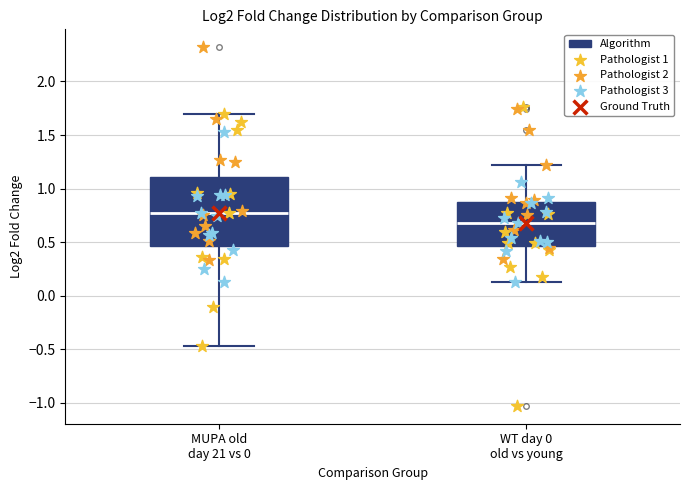

Where does the lower whisker of the box for WT day 0 old vs young end on the y-axis? The values are not printed on the chart, so give them approximately, as read against the axis.

0.15